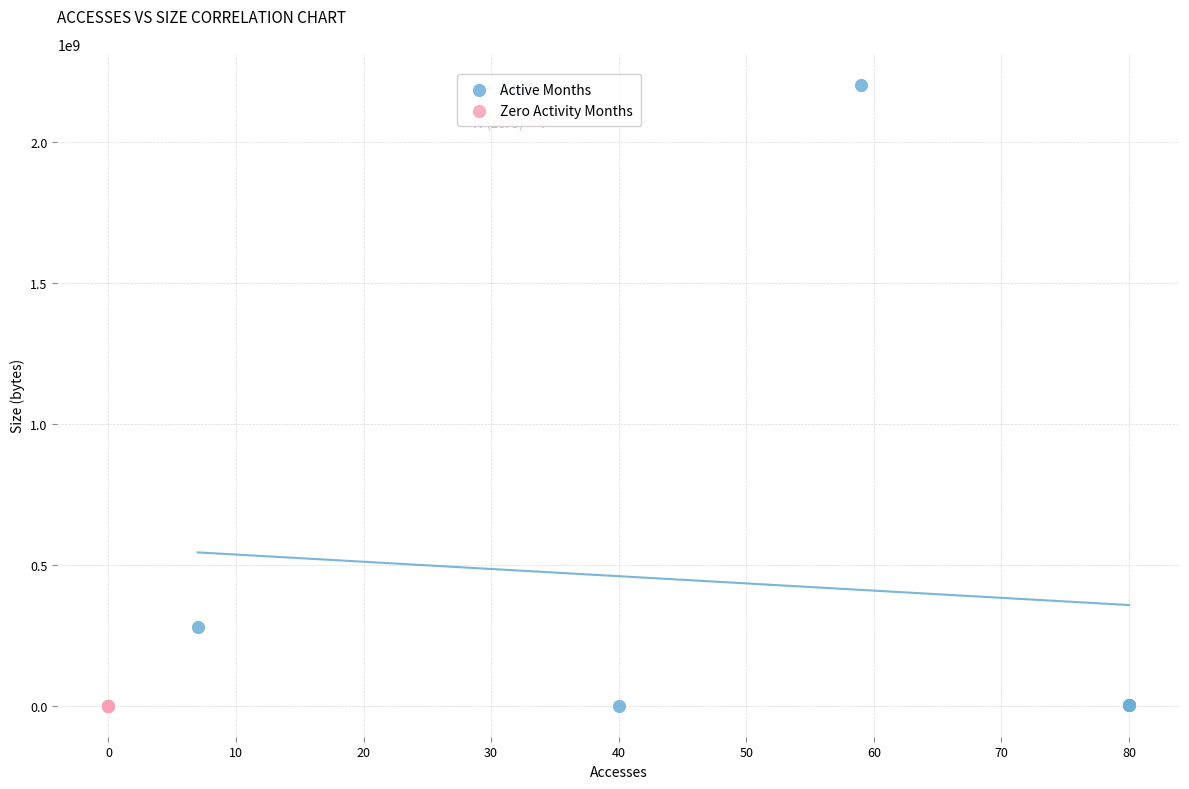

Which series reaches the maximum Y coordinate?

Active Months